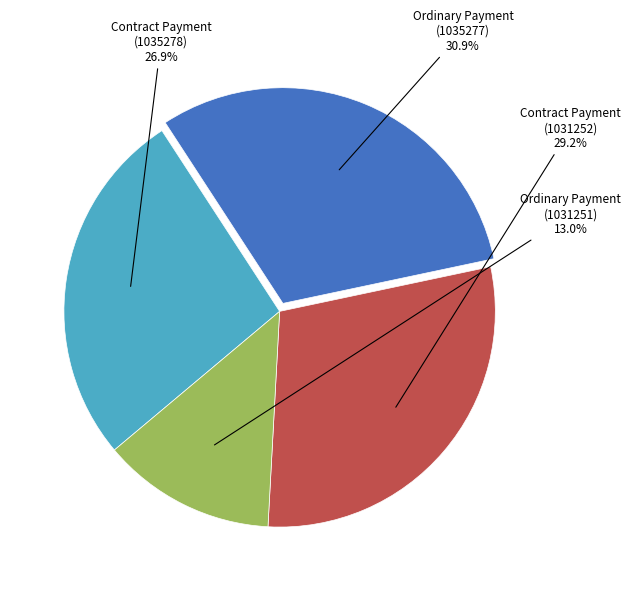

Is it true that Ordinary Payment (1031251) is 4% of the pie?

False